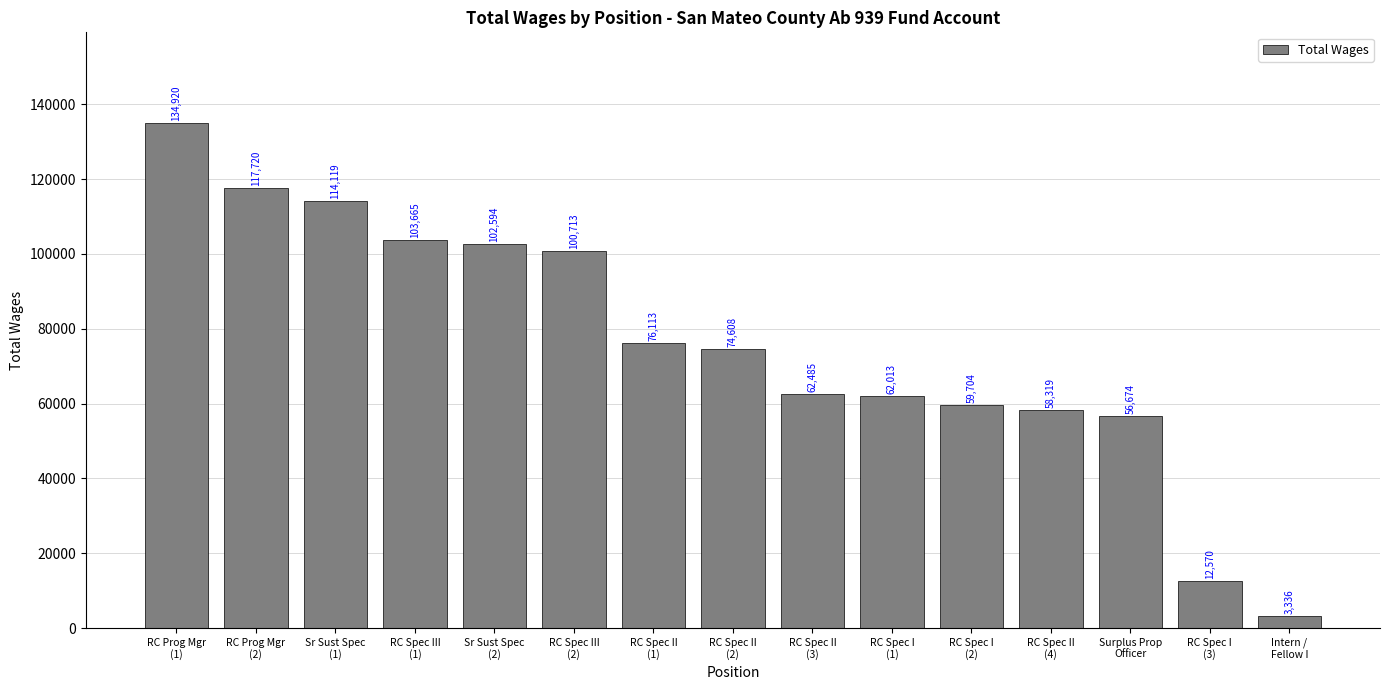

How many categories are shown in the chart?

15